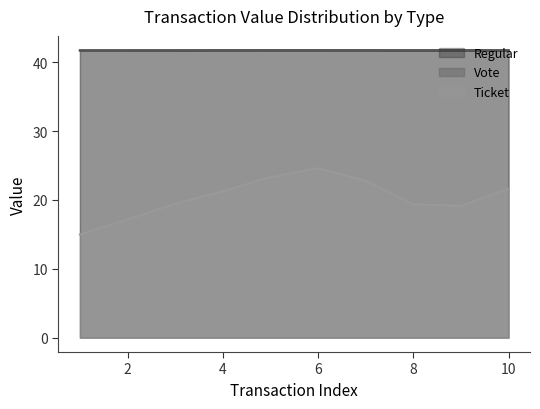

Which category has the lowest value across all series?

1